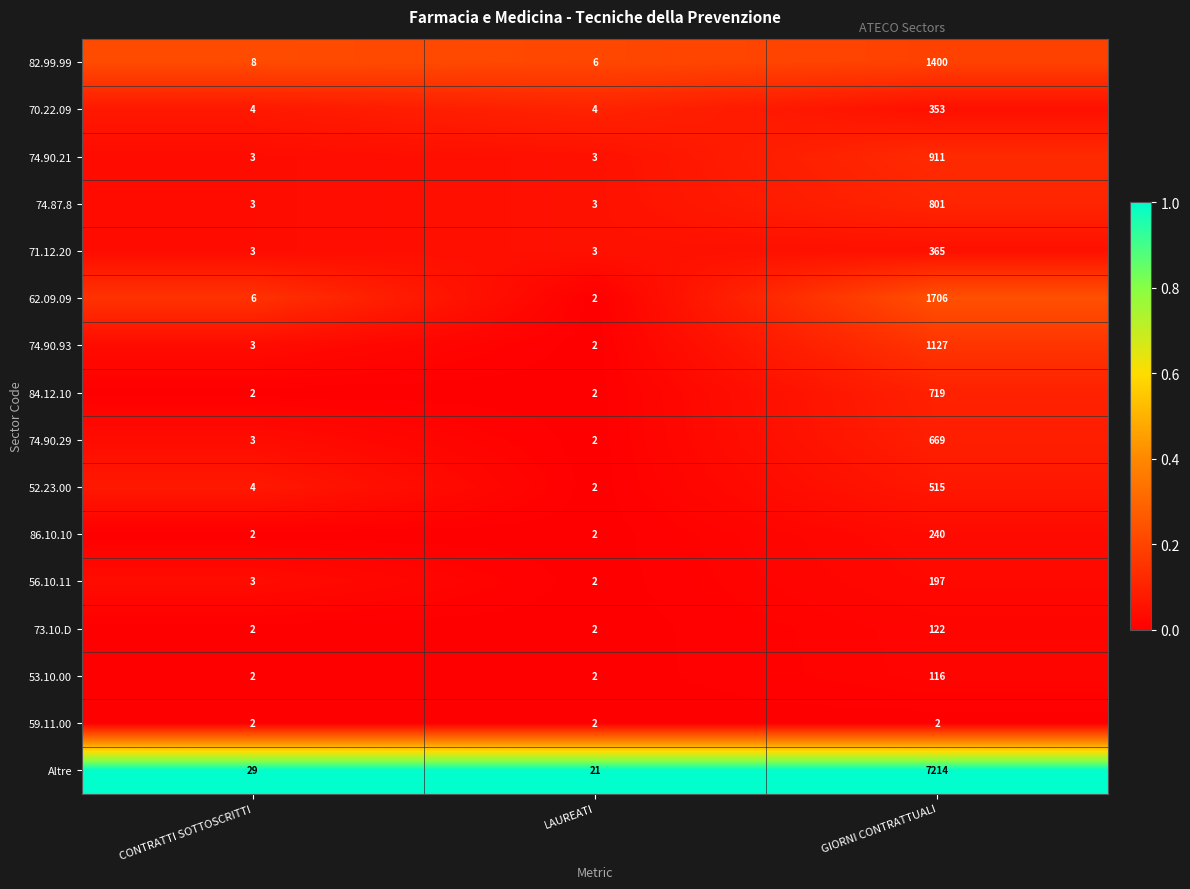

The 56.10.11 series shows 3 at CONTRATTI SOTTOSCRITTI. True or false?

True